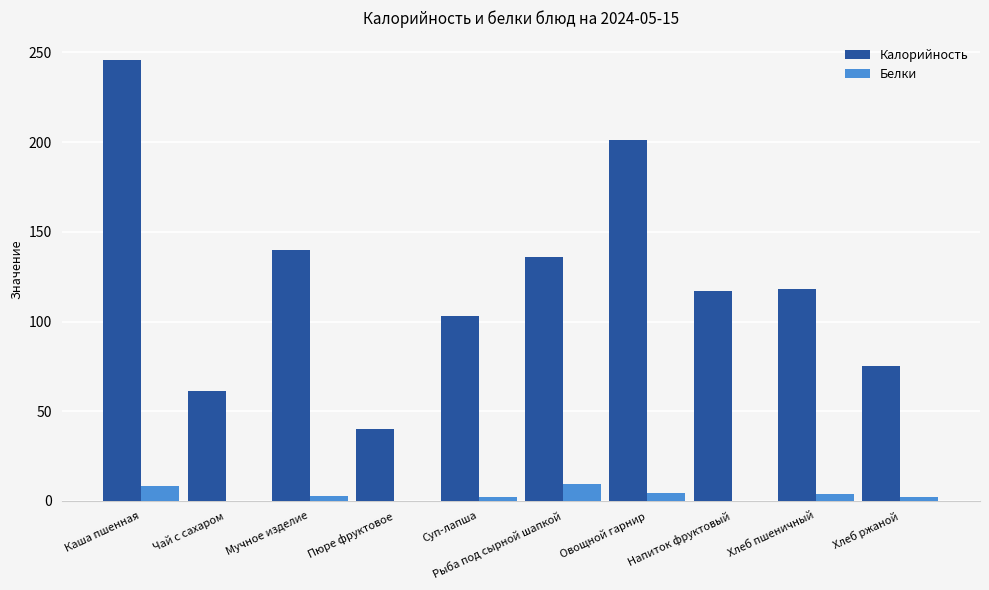

What is the sum of the Калорийность values at Чай с сахаром and Рыба под сырной шапкой?

197.0